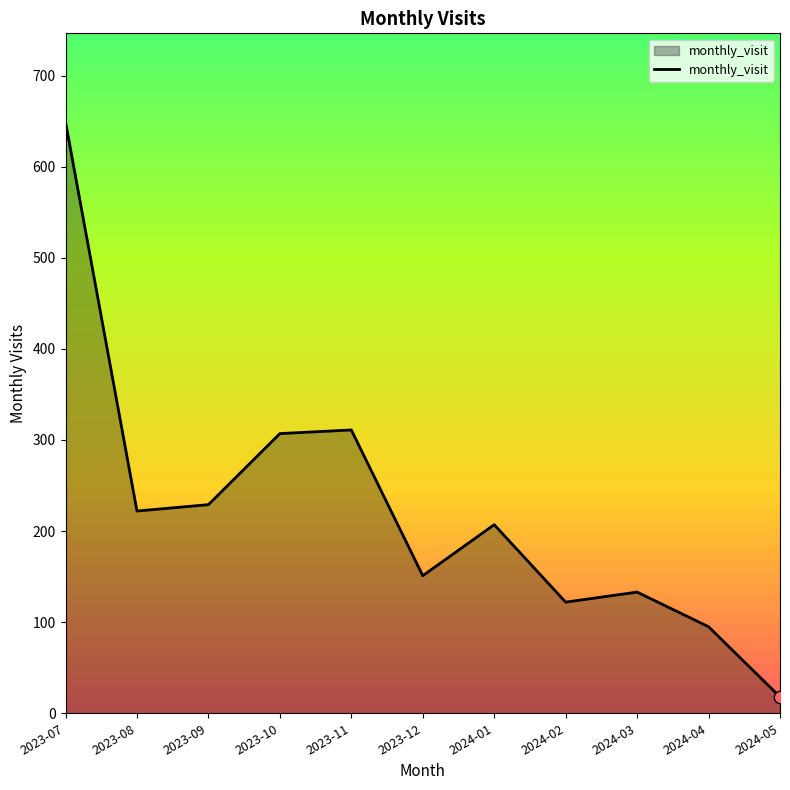

What is the change in value from 2023-10 to 2024-05?

-289